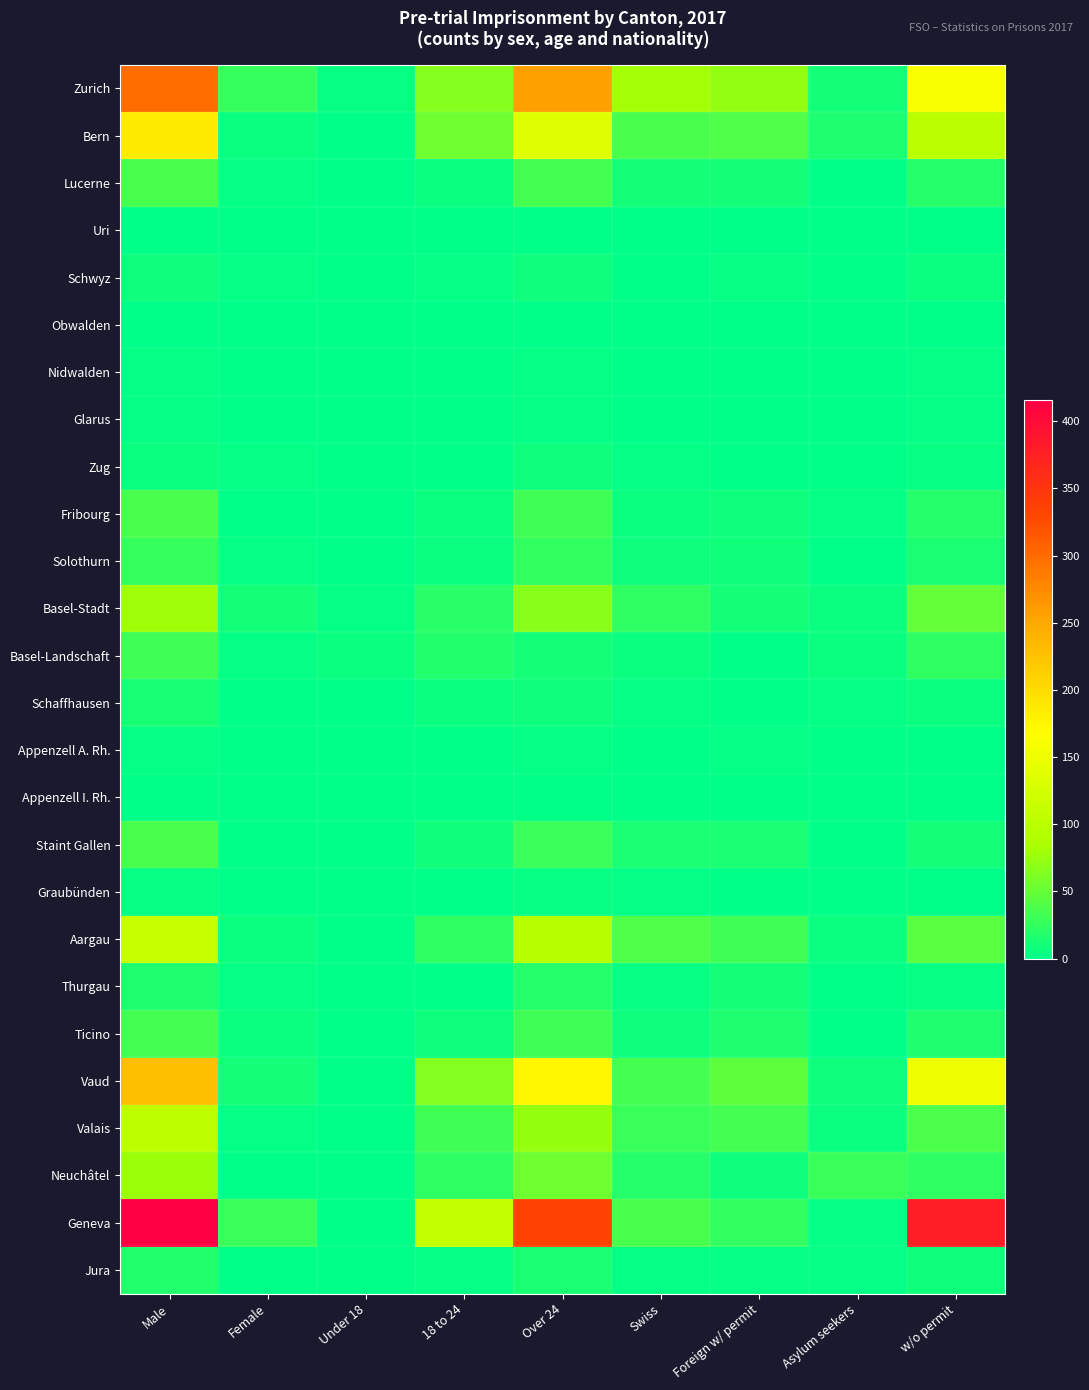

Reading left to right, transcribe all the data shown in this chart.

Zurich: Male=300	Female=27	Under 18=4	18 to 24=65	Over 24=258	Swiss=81	Foreign w/ permit=73	Asylum seekers=11	w/o permit=162
Bern: Male=186	Female=5	Under 18=1	18 to 24=55	Over 24=135	Swiss=36	Foreign w/ permit=39	Asylum seekers=16	w/o permit=100
Lucerne: Male=37	Female=3	Under 18=0	18 to 24=5	Over 24=35	Swiss=11	Foreign w/ permit=11	Asylum seekers=0	w/o permit=18
Uri: Male=0	Female=0	Under 18=0	18 to 24=0	Over 24=0	Swiss=0	Foreign w/ permit=0	Asylum seekers=0	w/o permit=0
Schwyz: Male=8	Female=2	Under 18=0	18 to 24=2	Over 24=8	Swiss=1	Foreign w/ permit=4	Asylum seekers=0	w/o permit=5
Obwalden: Male=0	Female=1	Under 18=0	18 to 24=0	Over 24=1	Swiss=1	Foreign w/ permit=0	Asylum seekers=0	w/o permit=0
Nidwalden: Male=3	Female=0	Under 18=0	18 to 24=0	Over 24=3	Swiss=0	Foreign w/ permit=0	Asylum seekers=1	w/o permit=2
Glarus: Male=2	Female=0	Under 18=0	18 to 24=0	Over 24=2	Swiss=0	Foreign w/ permit=0	Asylum seekers=0	w/o permit=2
Zug: Male=6	Female=2	Under 18=0	18 to 24=1	Over 24=7	Swiss=2	Foreign w/ permit=1	Asylum seekers=1	w/o permit=4
Fribourg: Male=36	Female=0	Under 18=0	18 to 24=5	Over 24=31	Swiss=6	Foreign w/ permit=8	Asylum seekers=3	w/o permit=19
Solothurn: Male=27	Female=3	Under 18=0	18 to 24=5	Over 24=25	Swiss=8	Foreign w/ permit=9	Asylum seekers=0	w/o permit=13
Basel-Stadt: Male=79	Female=10	Under 18=2	18 to 24=20	Over 24=67	Swiss=24	Foreign w/ permit=10	Asylum seekers=5	w/o permit=50
Basel-Landschaft: Male=31	Female=3	Under 18=6	18 to 24=17	Over 24=11	Swiss=6	Foreign w/ permit=0	Asylum seekers=5	w/o permit=23
Schaffhausen: Male=12	Female=1	Under 18=0	18 to 24=5	Over 24=8	Swiss=3	Foreign w/ permit=1	Asylum seekers=3	w/o permit=6
Appenzell A. Rh.: Male=3	Female=0	Under 18=0	18 to 24=0	Over 24=3	Swiss=0	Foreign w/ permit=2	Asylum seekers=0	w/o permit=1
Appenzell I. Rh.: Male=1	Female=0	Under 18=0	18 to 24=1	Over 24=0	Swiss=0	Foreign w/ permit=0	Asylum seekers=0	w/o permit=1
Staint Gallen: Male=37	Female=1	Under 18=0	18 to 24=9	Over 24=29	Swiss=13	Foreign w/ permit=14	Asylum seekers=1	w/o permit=10
Graubünden: Male=4	Female=1	Under 18=0	18 to 24=1	Over 24=4	Swiss=2	Foreign w/ permit=1	Asylum seekers=1	w/o permit=1
Aargau: Male=113	Female=6	Under 18=0	18 to 24=23	Over 24=96	Swiss=39	Foreign w/ permit=31	Asylum seekers=5	w/o permit=44
Thurgau: Male=16	Female=3	Under 18=0	18 to 24=1	Over 24=18	Swiss=4	Foreign w/ permit=10	Asylum seekers=1	w/o permit=4
Ticino: Male=34	Female=5	Under 18=0	18 to 24=7	Over 24=32	Swiss=8	Foreign w/ permit=15	Asylum seekers=0	w/o permit=16
Vaud: Male=228	Female=11	Under 18=0	18 to 24=64	Over 24=175	Swiss=35	Foreign w/ permit=46	Asylum seekers=7	w/o permit=151
Valais: Male=103	Female=3	Under 18=0	18 to 24=32	Over 24=74	Swiss=29	Foreign w/ permit=34	Asylum seekers=5	w/o permit=38
Neuchâtel: Male=77	Female=0	Under 18=0	18 to 24=23	Over 24=54	Swiss=18	Foreign w/ permit=8	Asylum seekers=28	w/o permit=23
Geneva: Male=416	Female=29	Under 18=0	18 to 24=109	Over 24=336	Swiss=37	Foreign w/ permit=25	Asylum seekers=3	w/o permit=380
Jura: Male=17	Female=0	Under 18=0	18 to 24=3	Over 24=14	Swiss=3	Foreign w/ permit=3	Asylum seekers=2	w/o permit=9